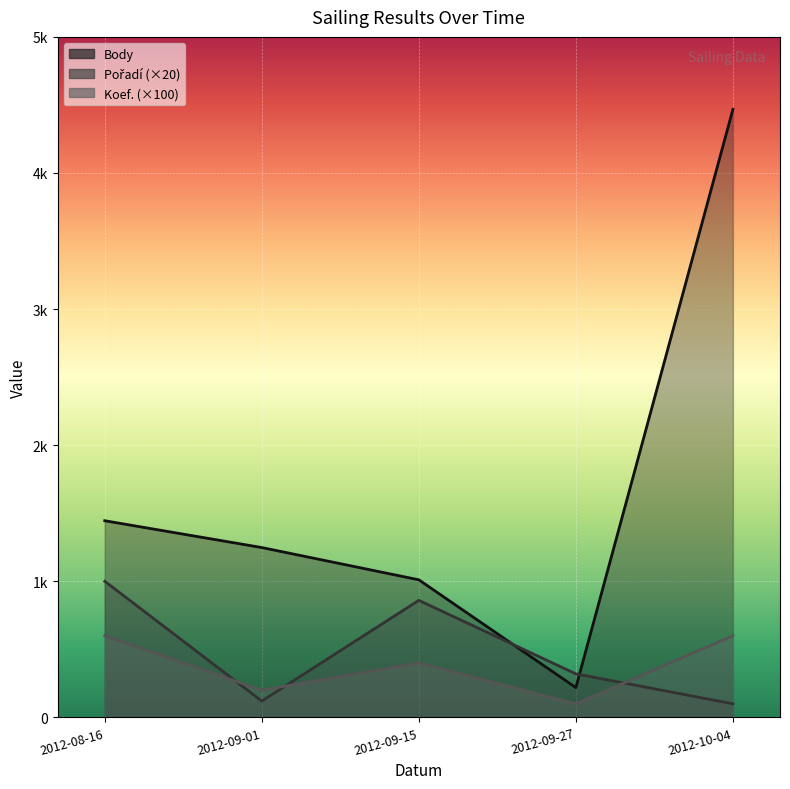

True or false: Body has more than 0 interior local peaks.

False